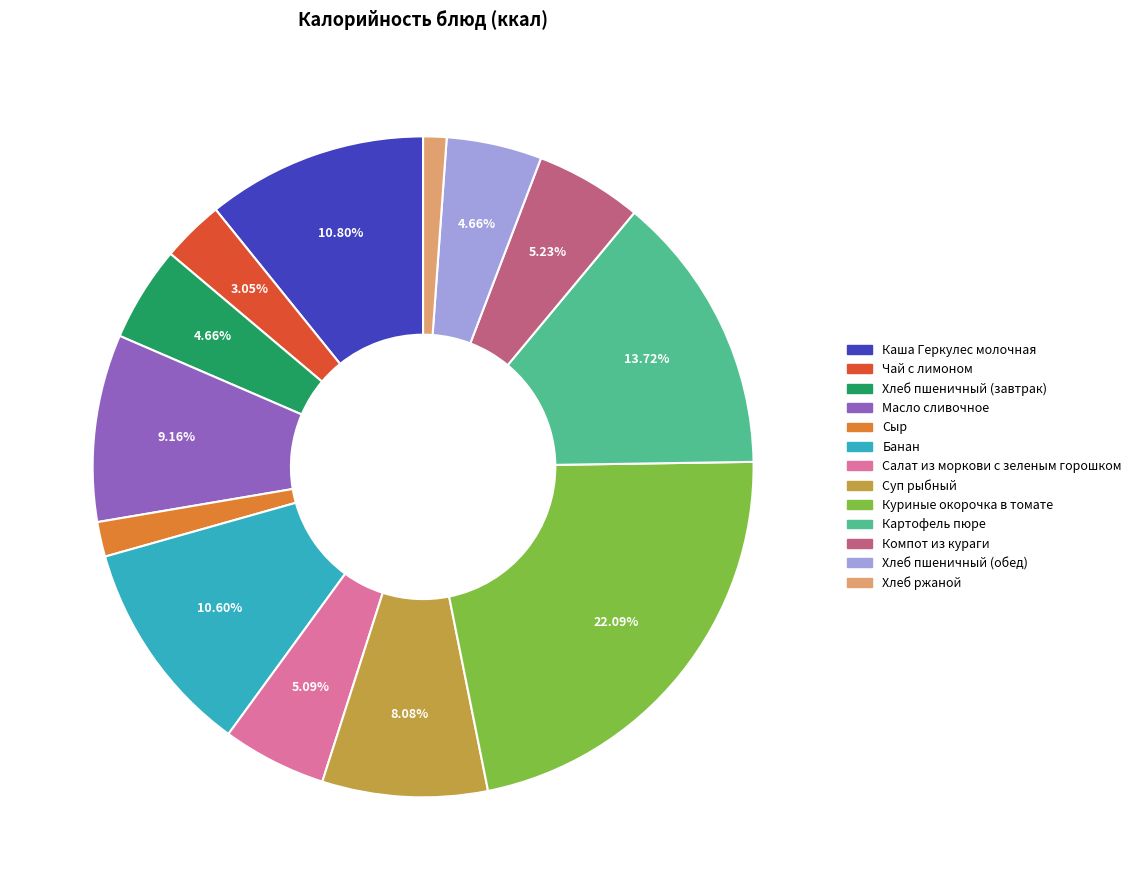

How many slices are in this pie chart?

13